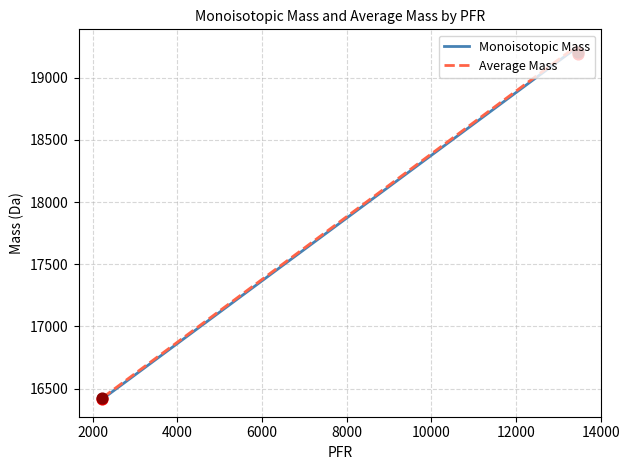

Which series has the largest range (max minus min)?

Average Mass